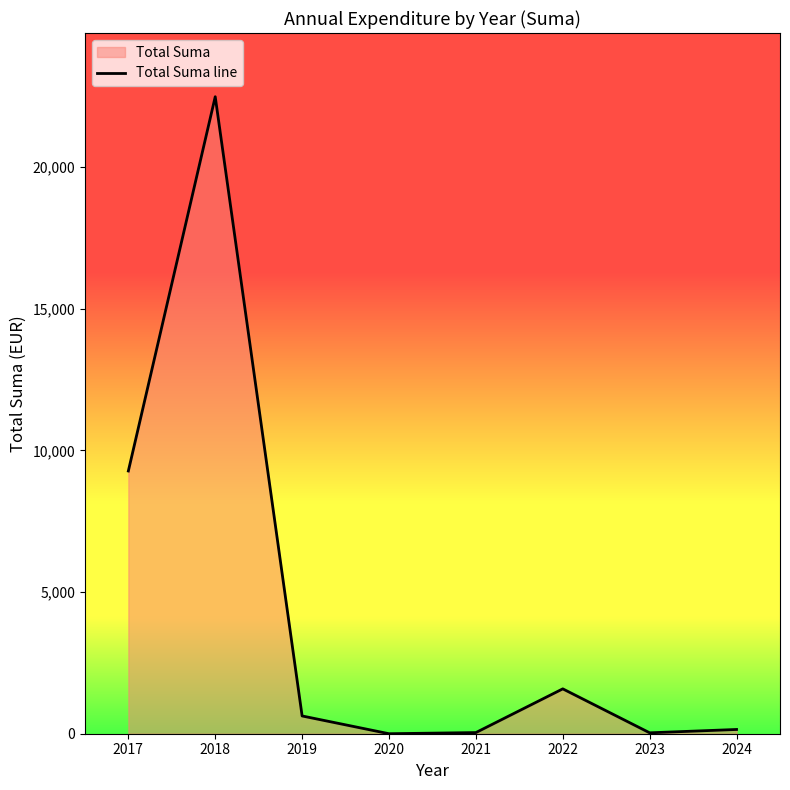

Rank the categories by value from highest to lowest.

2018, 2017, 2022, 2019, 2024, 2021, 2023, 2020